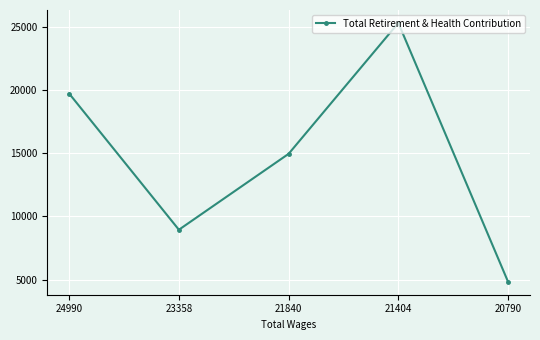

Reading left to right, transcribe all the data shown in this chart.

19710	8940	14944	25298	4824